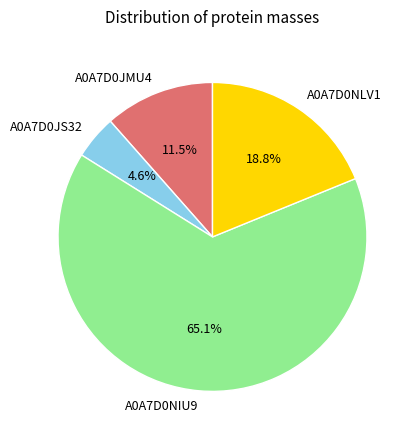

How many segments does this pie chart have?

4